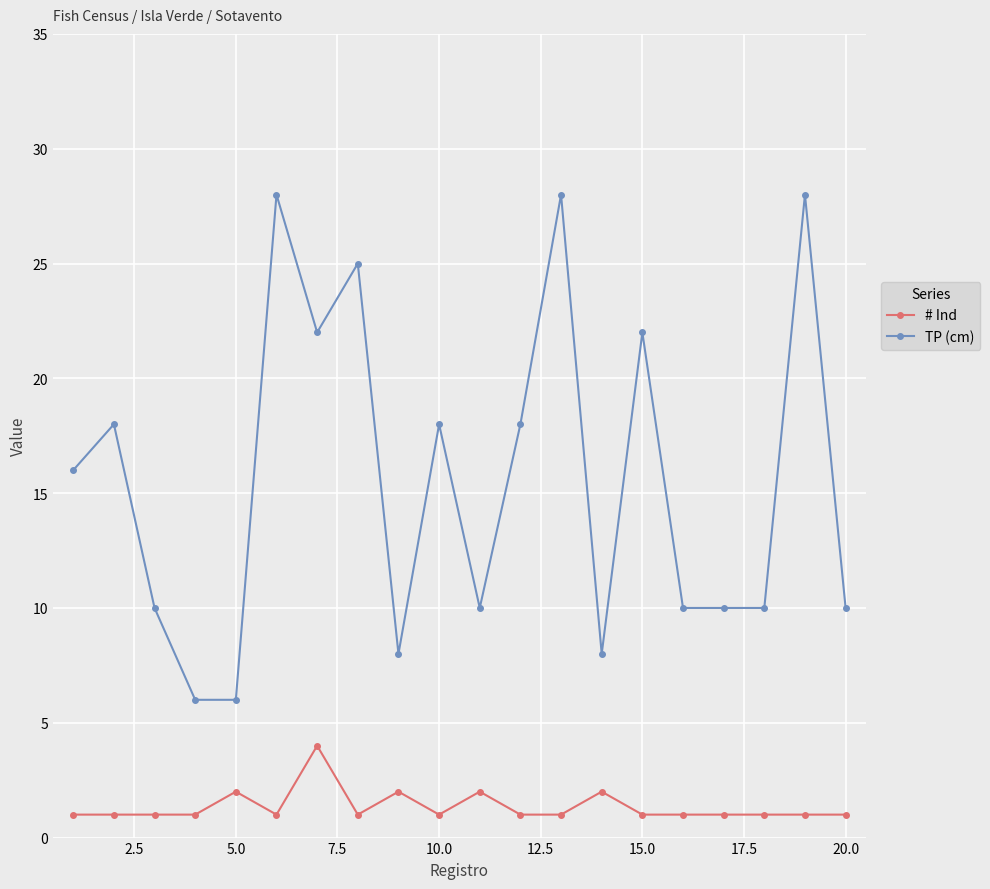

What are all the series names shown in the legend?

# Ind, TP (cm)